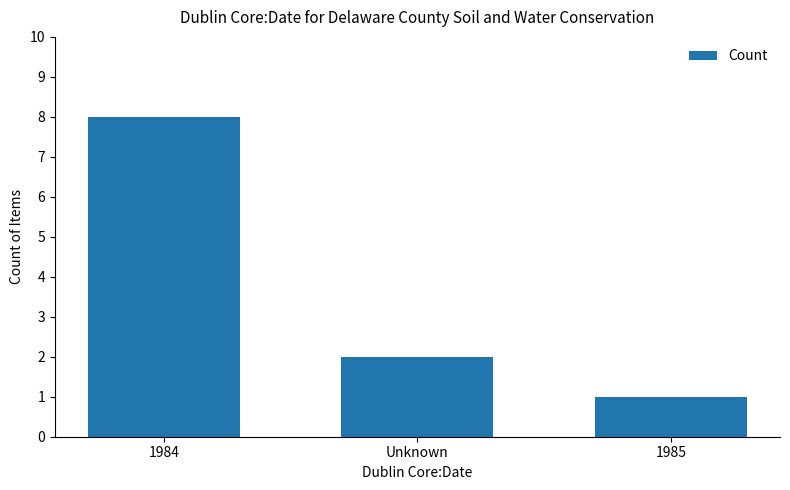

How many data points are less than 2?

1